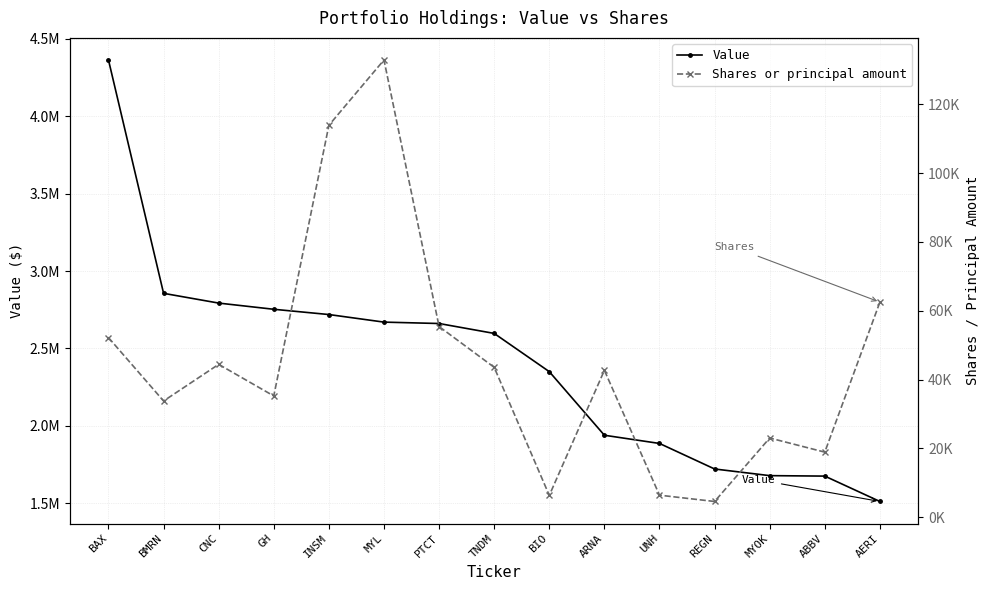

What is the spread (max minus min) of values at MYOK?

1654977